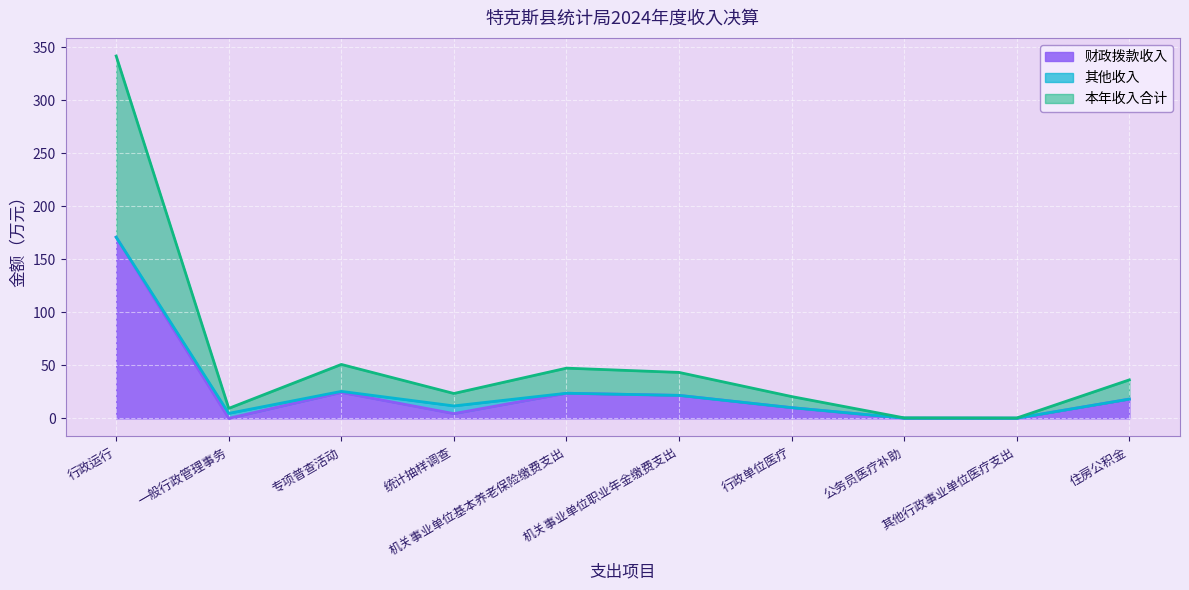

What is the total value across all series at 住房公积金?

36.3